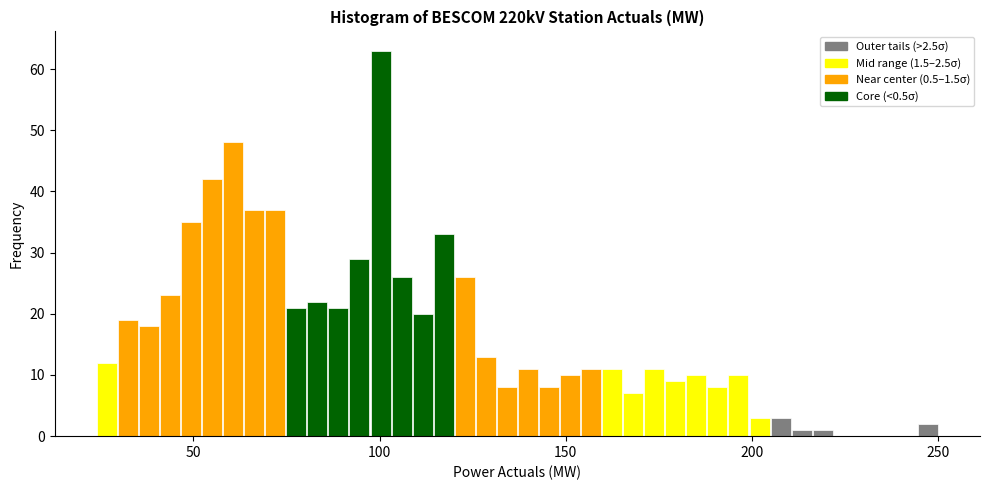

Read against the x-axis, roughly where is the centre of the tallest bar?

100